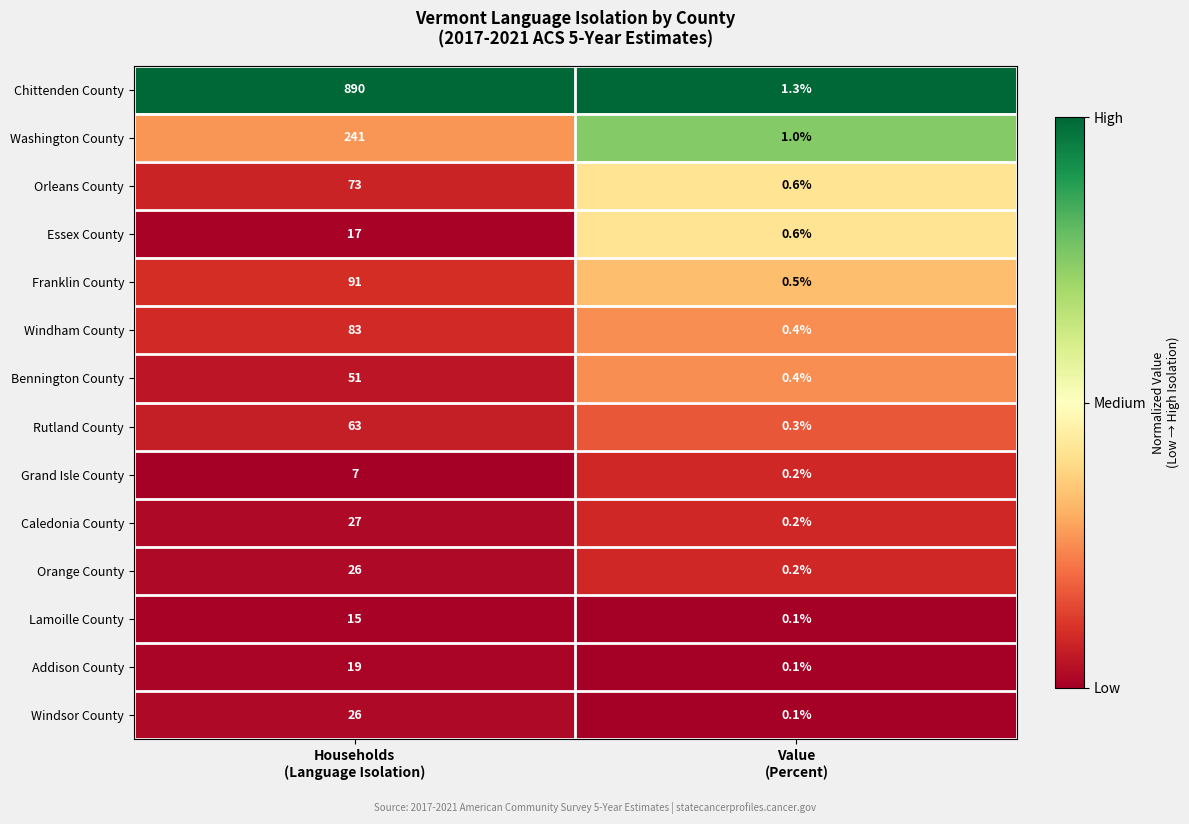

Which series has the widest spread of values?

Chittenden County